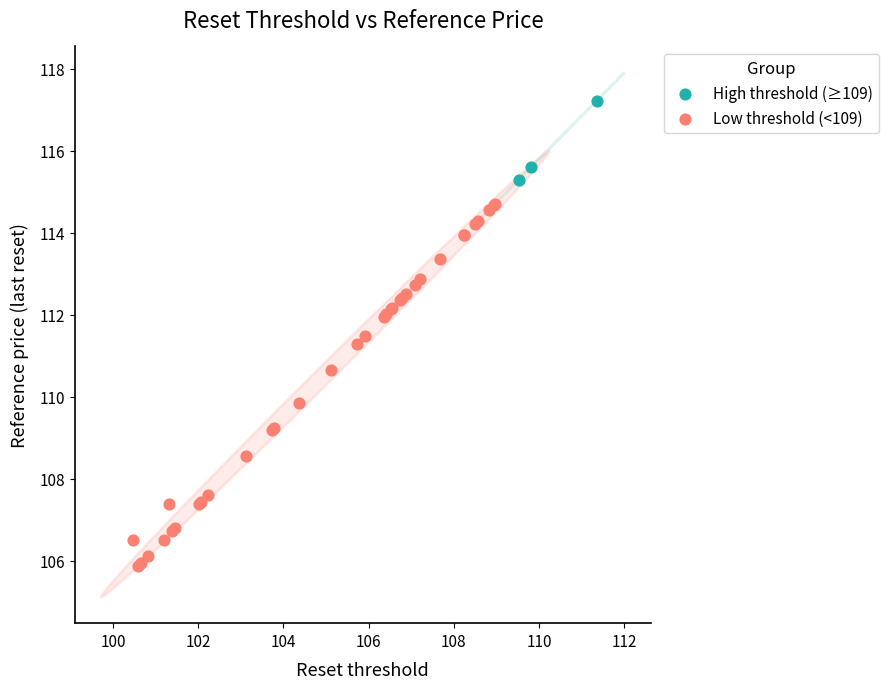

What are all the series names shown in the legend?

High threshold (≥109), Low threshold (<109)